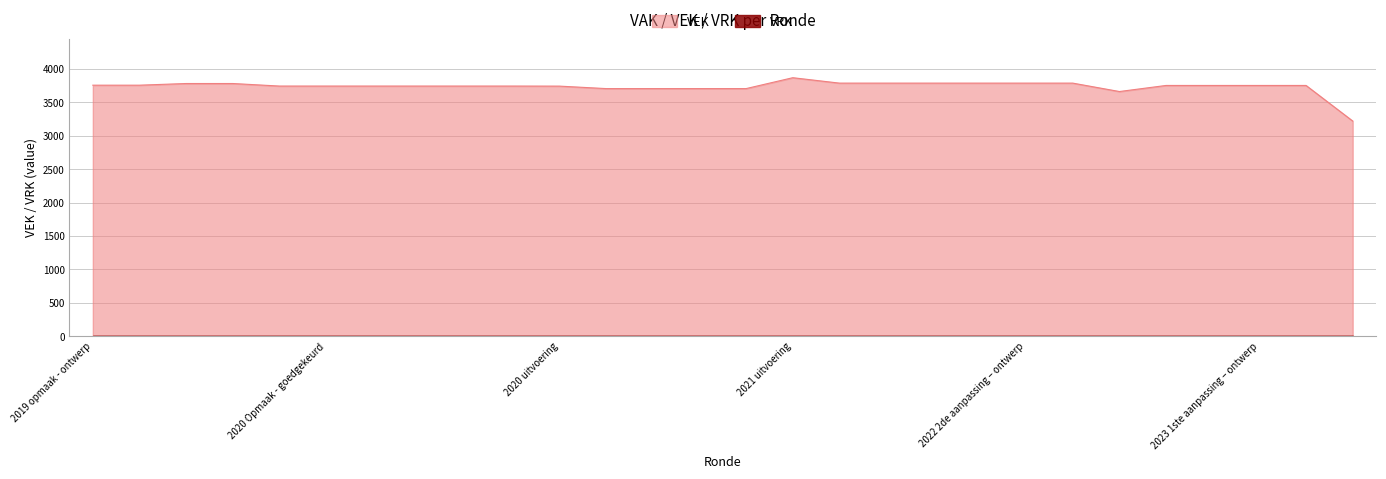

How many data points are less than 3754?

13